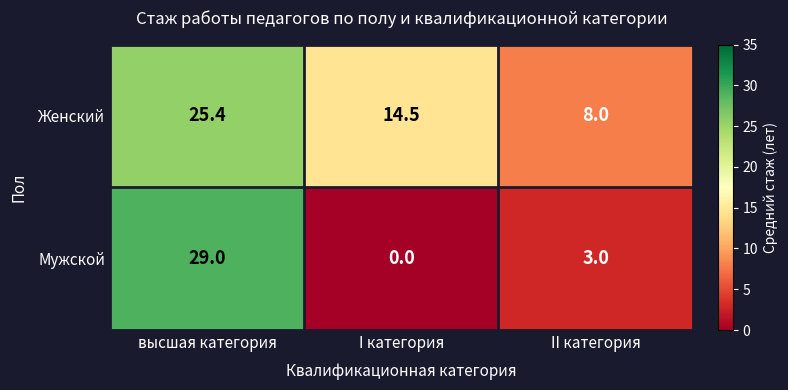

Which label corresponds to the largest value in the chart?

высшая категория